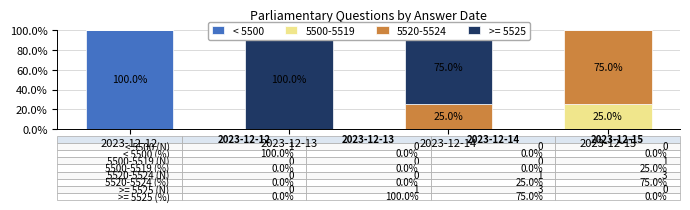

The value at 2023-12-13 is 48. True or false?

False